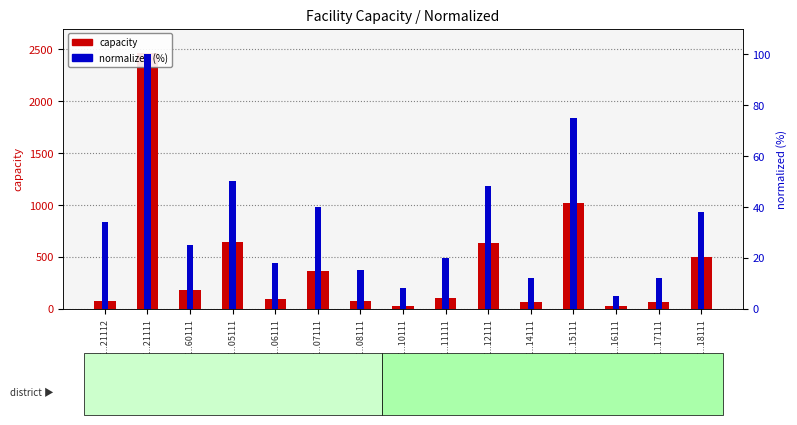

The value of normalized (%) at E...05111 is 50. True or false?

True